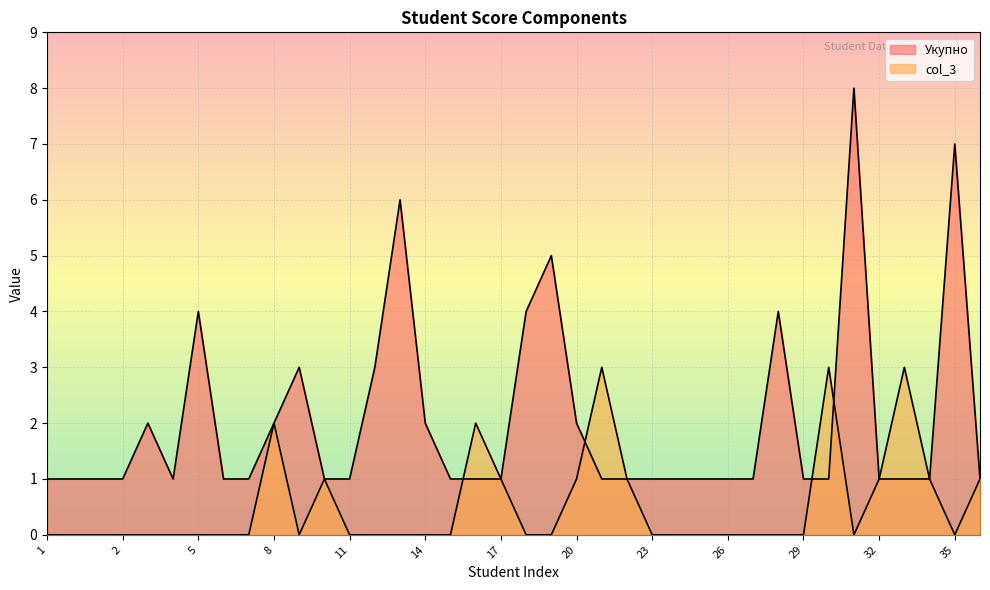

At which category does the chart reach its peak across all series?

31